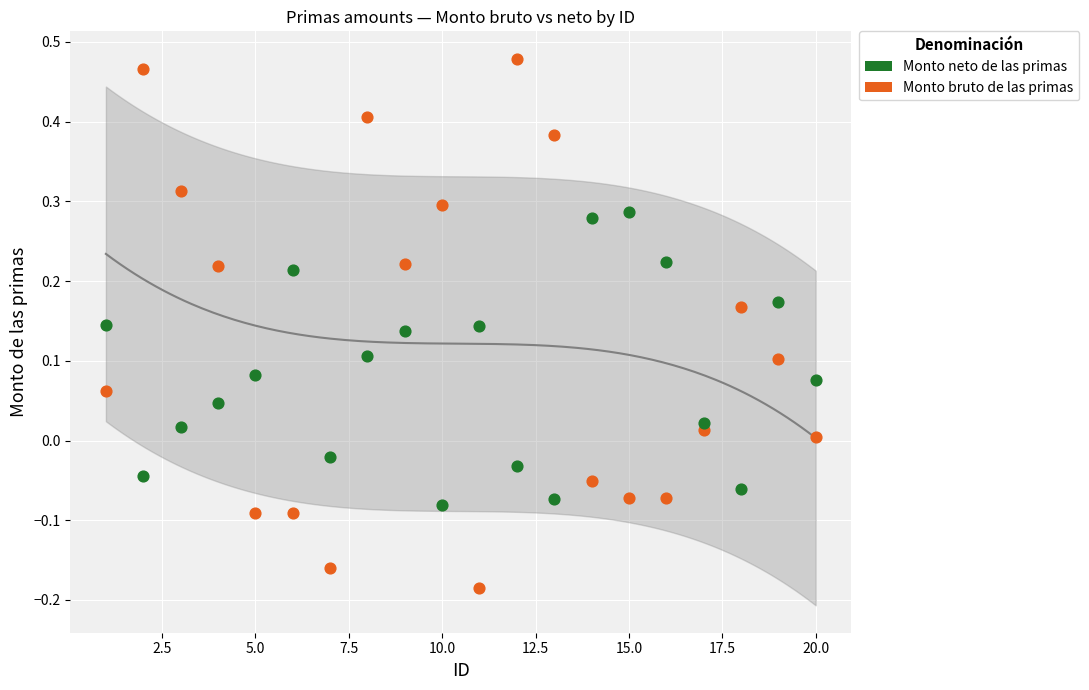

Which series reaches the minimum Y coordinate?

Monto bruto de las primas